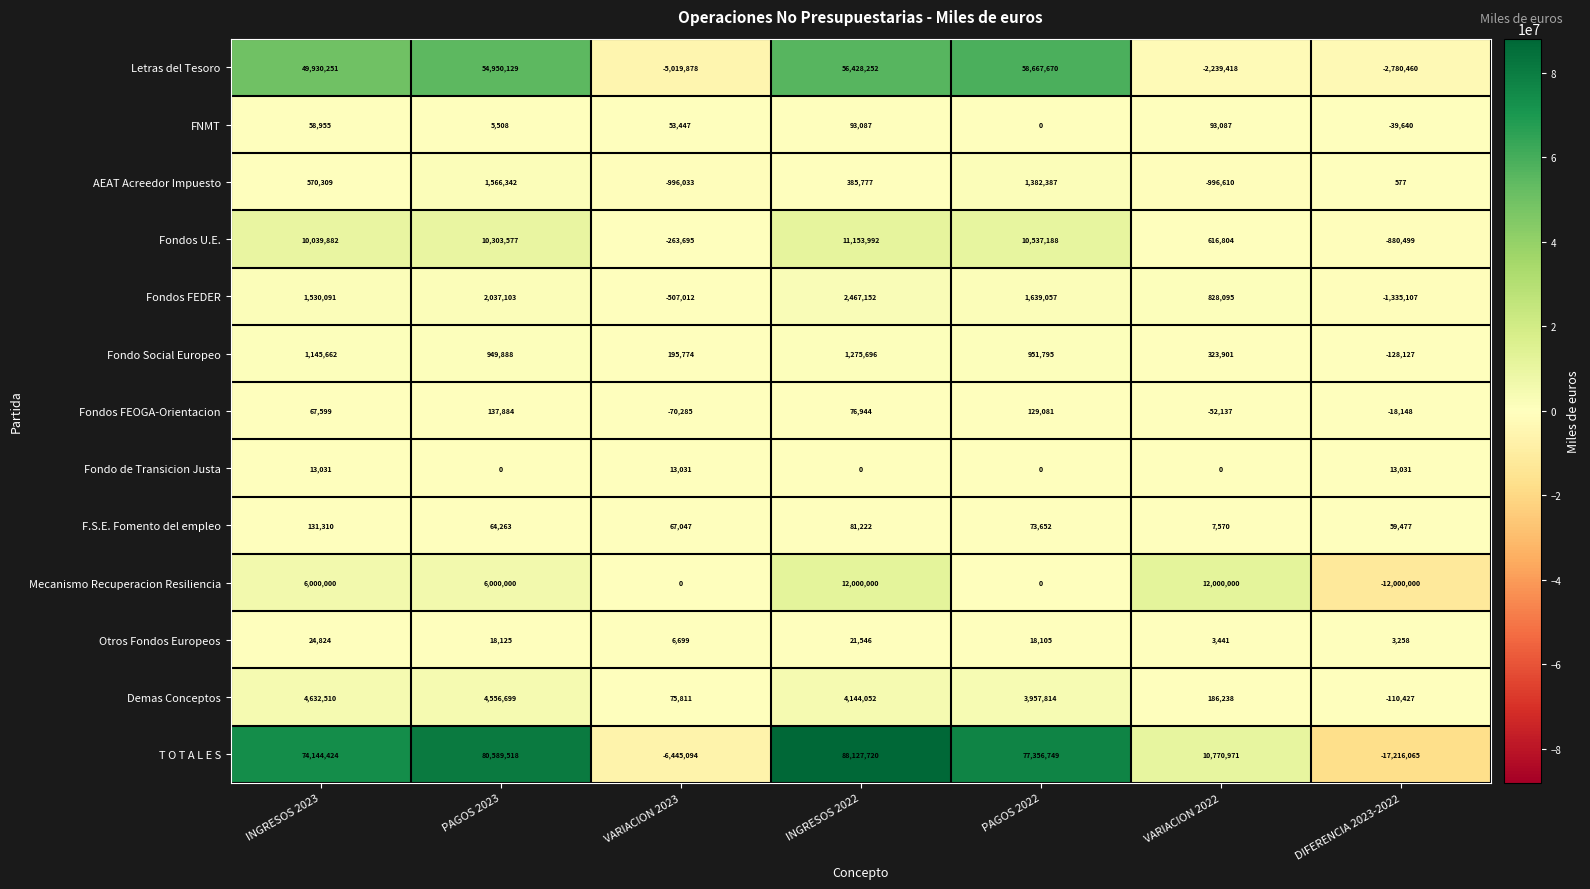

What is the difference between the Fondos U.E. values at DIFERENCIA 2023-2022 and INGRESOS 2022?

12034491